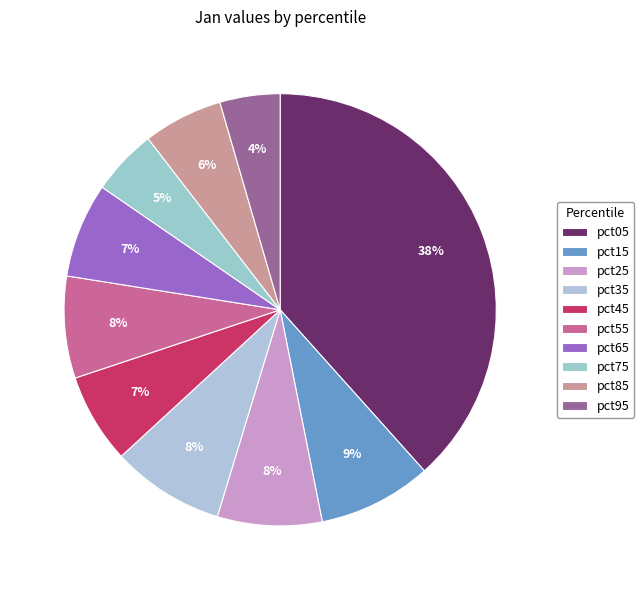

Which has a higher value, pct25 or pct45?

pct25